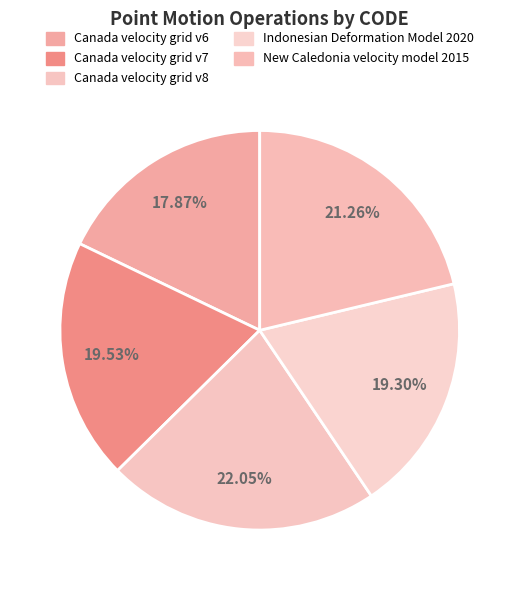

To the nearest percent, what portion does Canada velocity grid v6 represent?

18%